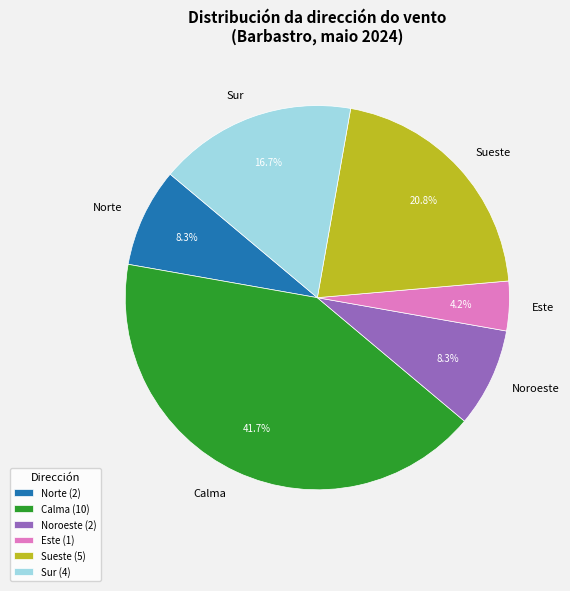

Does Sur represent more than half of the total?

No